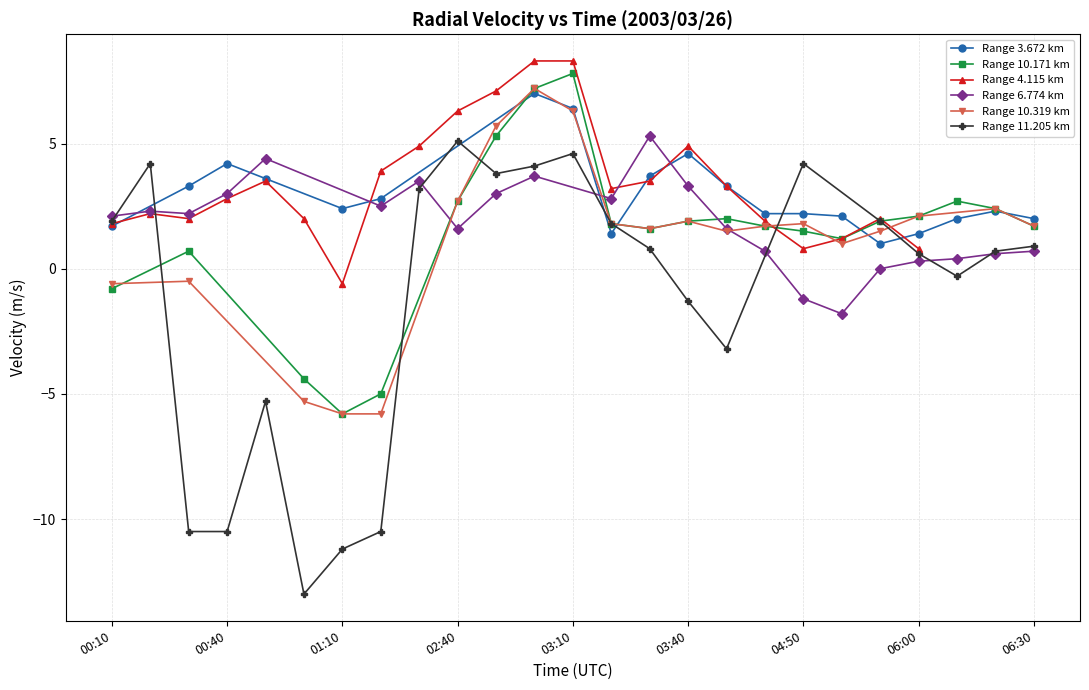

Does the chart display data point markers on the line(s)?

Yes